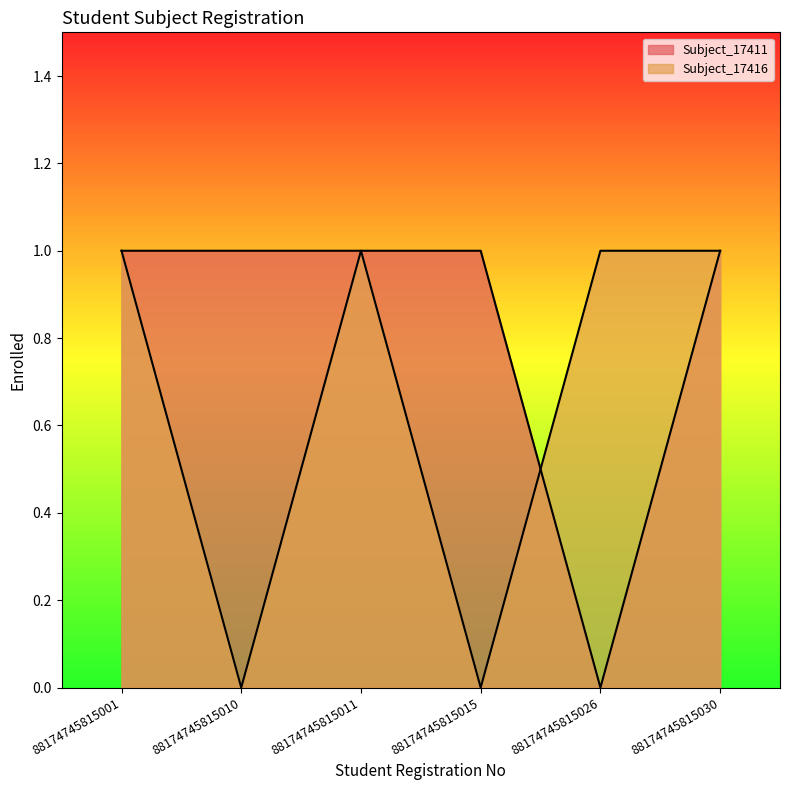

At how many categories does at least one series exceed 0?

6